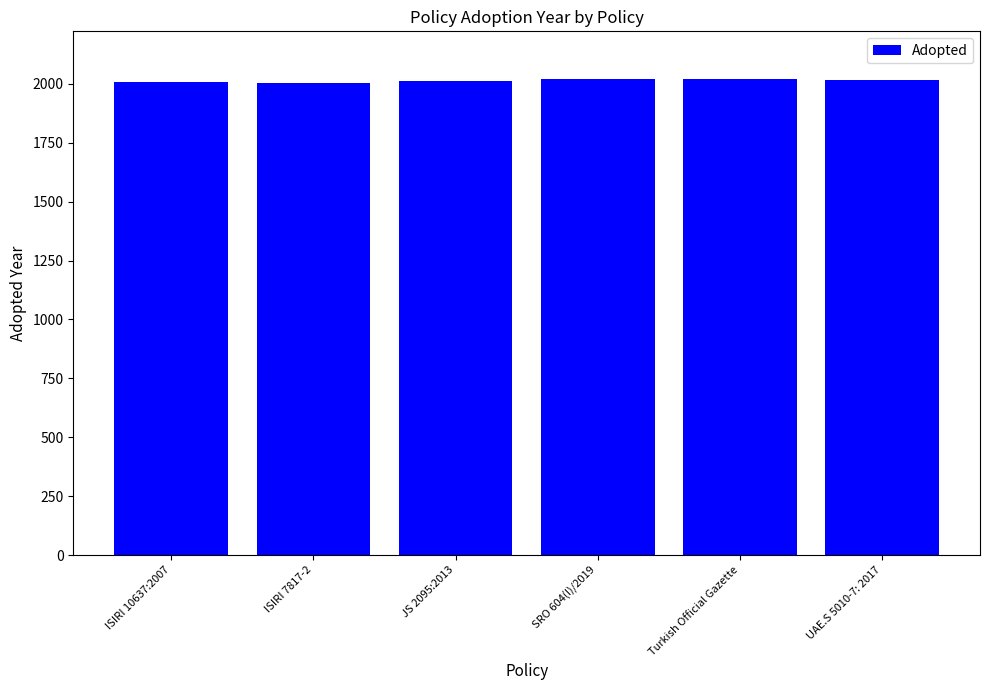

What is the difference between the values at JS 2095:2013 and ISIRI 10637:2007?

6